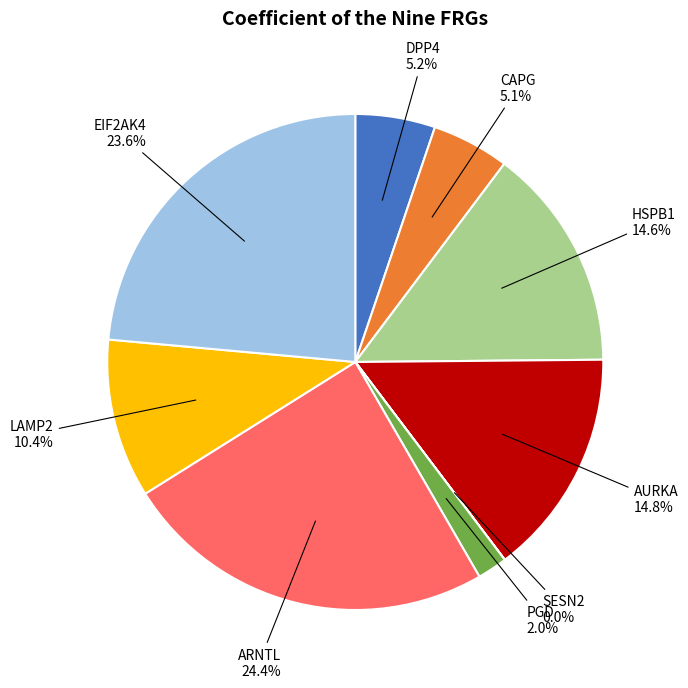

To the nearest percent, what is the average slice percentage?

11%